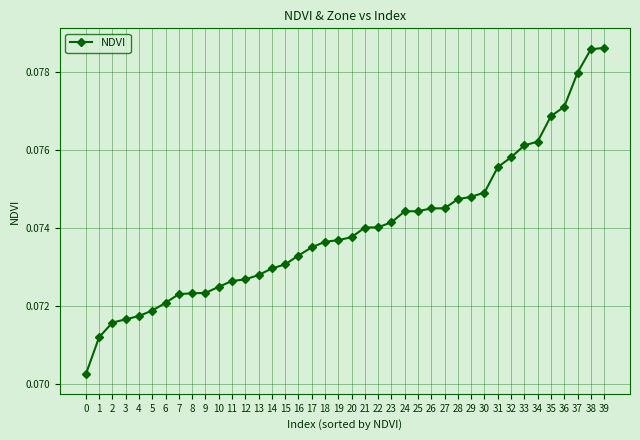

How many values are between 0 and 1?

40